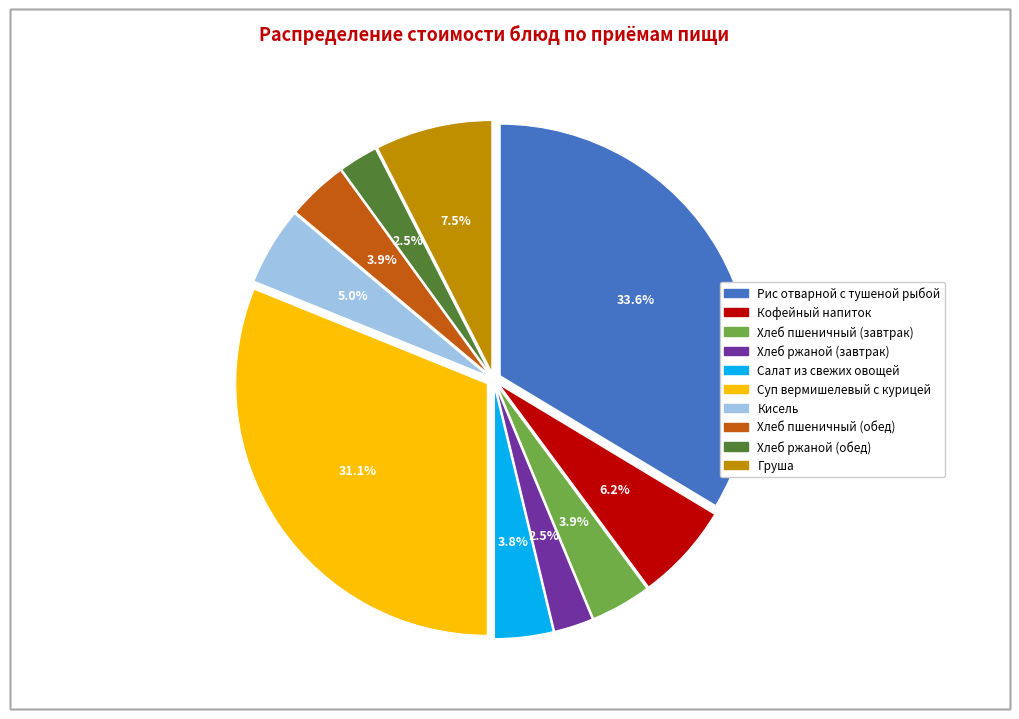

What is the largest slice in the pie chart?

Рис отварной с тушеной рыбой